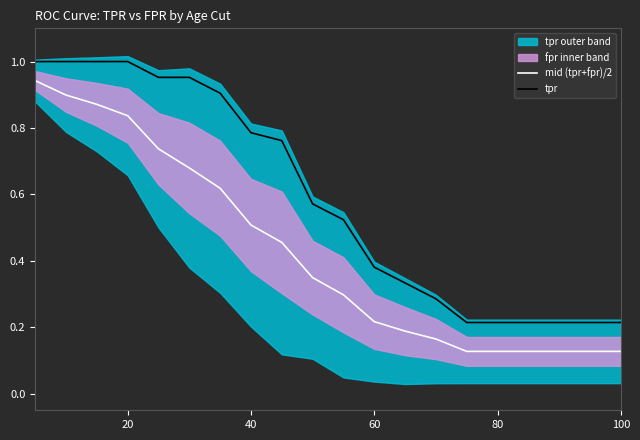

True or false: tpr and mid (tpr+fpr)/2 intersect in this chart.

False